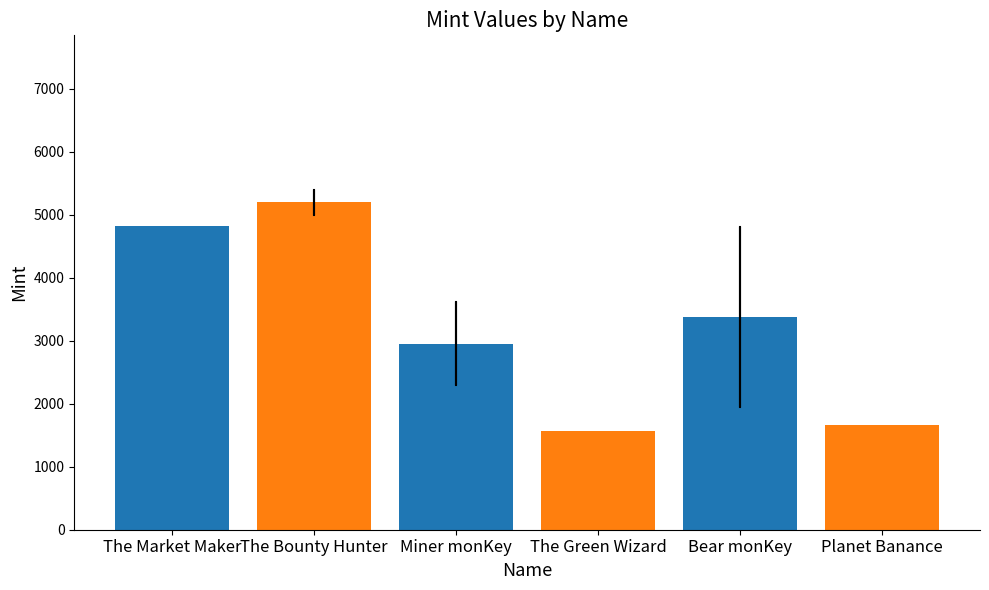

What is the maximum value shown in the chart?

5196.5